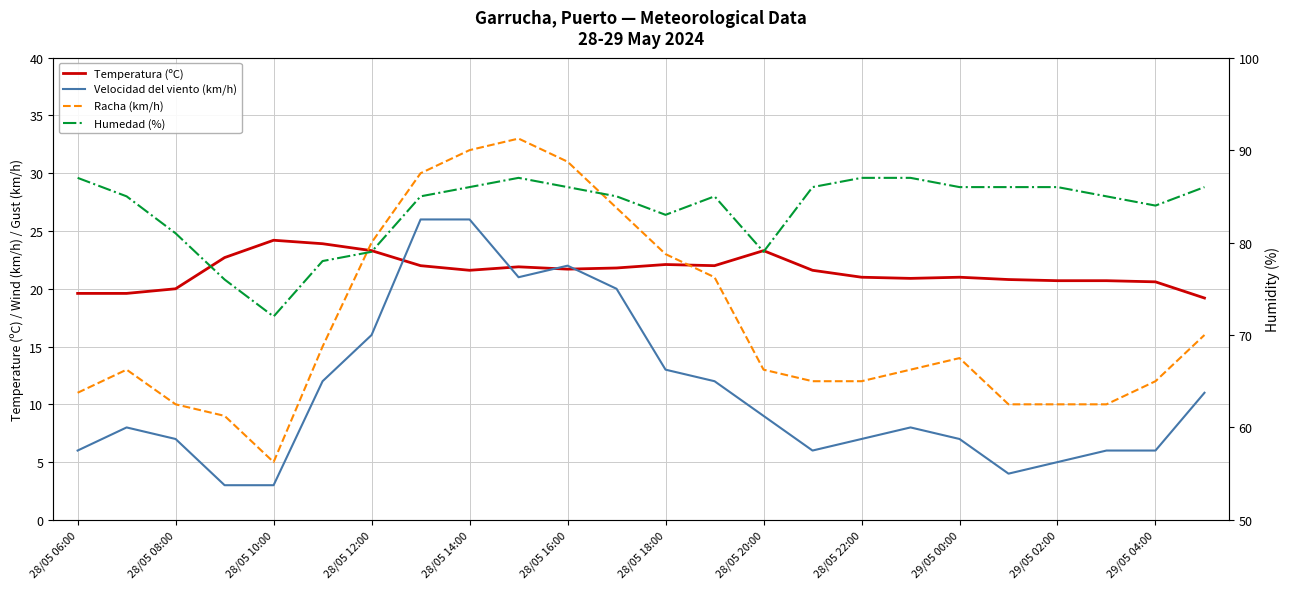

How many data points does each series have?

24